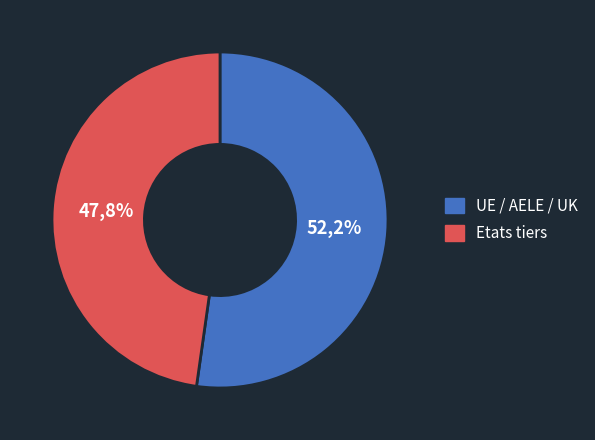

To the nearest percent, what is the difference between the largest and smallest slice percentages?

4%